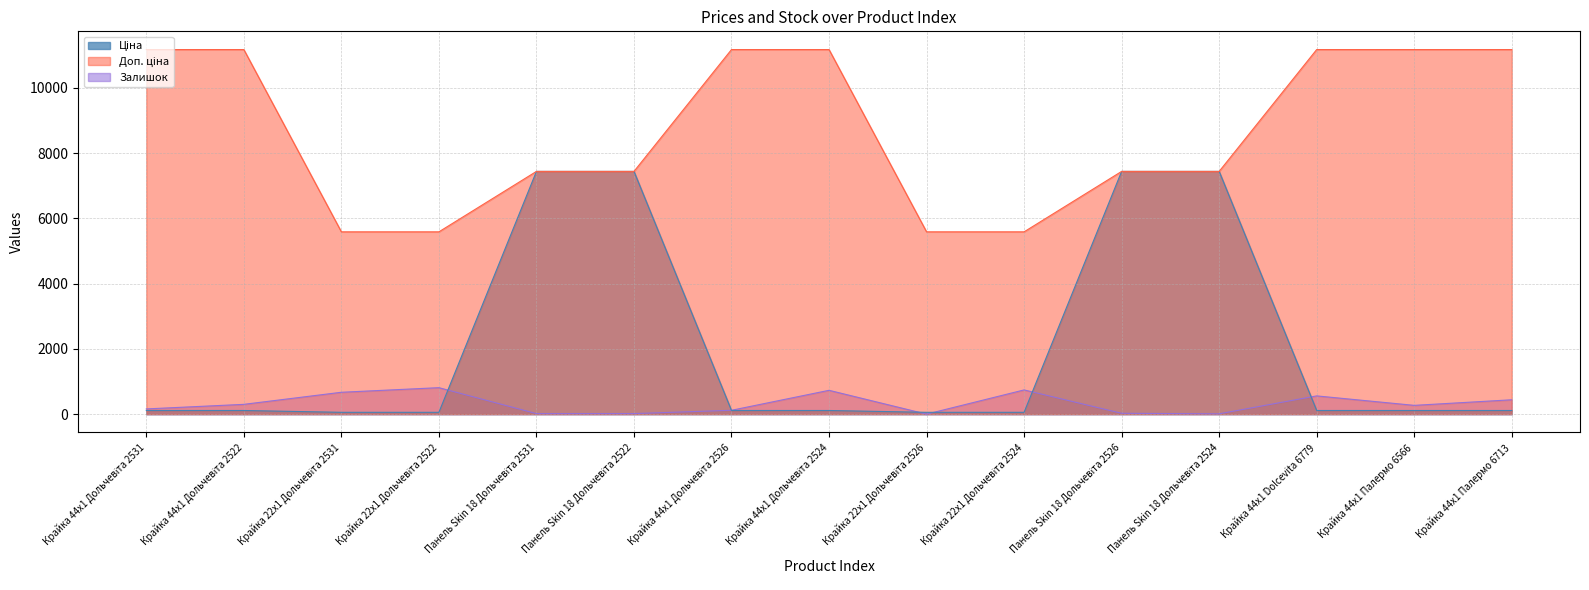

How many distinct data groups are displayed?

3